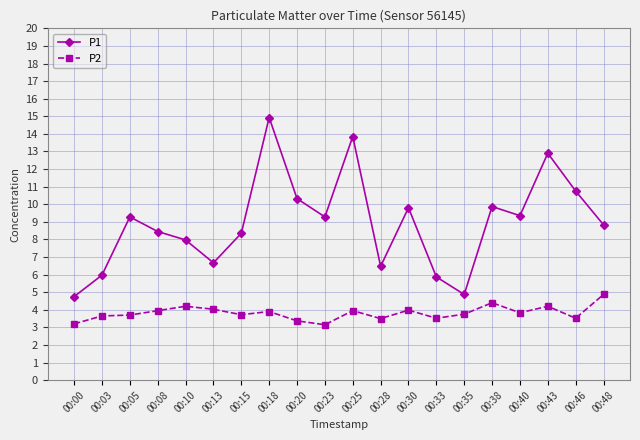

Which category has the highest value across all series?

00:18